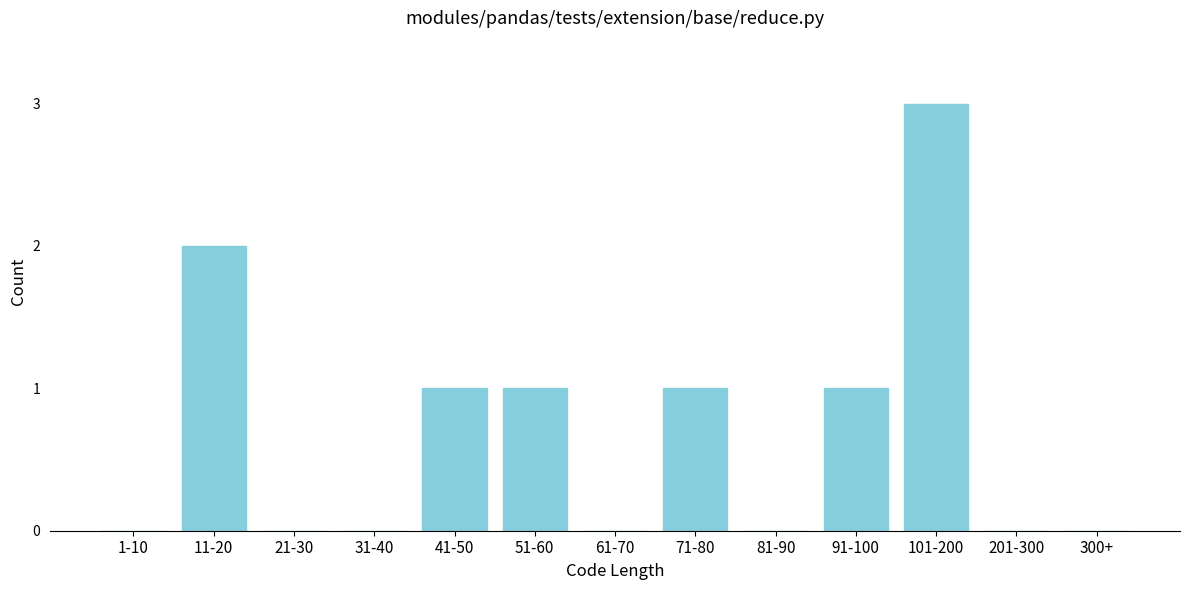

Reading left to right, transcribe all the data shown in this chart.

1-10=0	11-20=2	21-30=0	31-40=0	41-50=1	51-60=1	61-70=0	71-80=1	81-90=0	91-100=1	101-200=3	201-300=0	300+=0